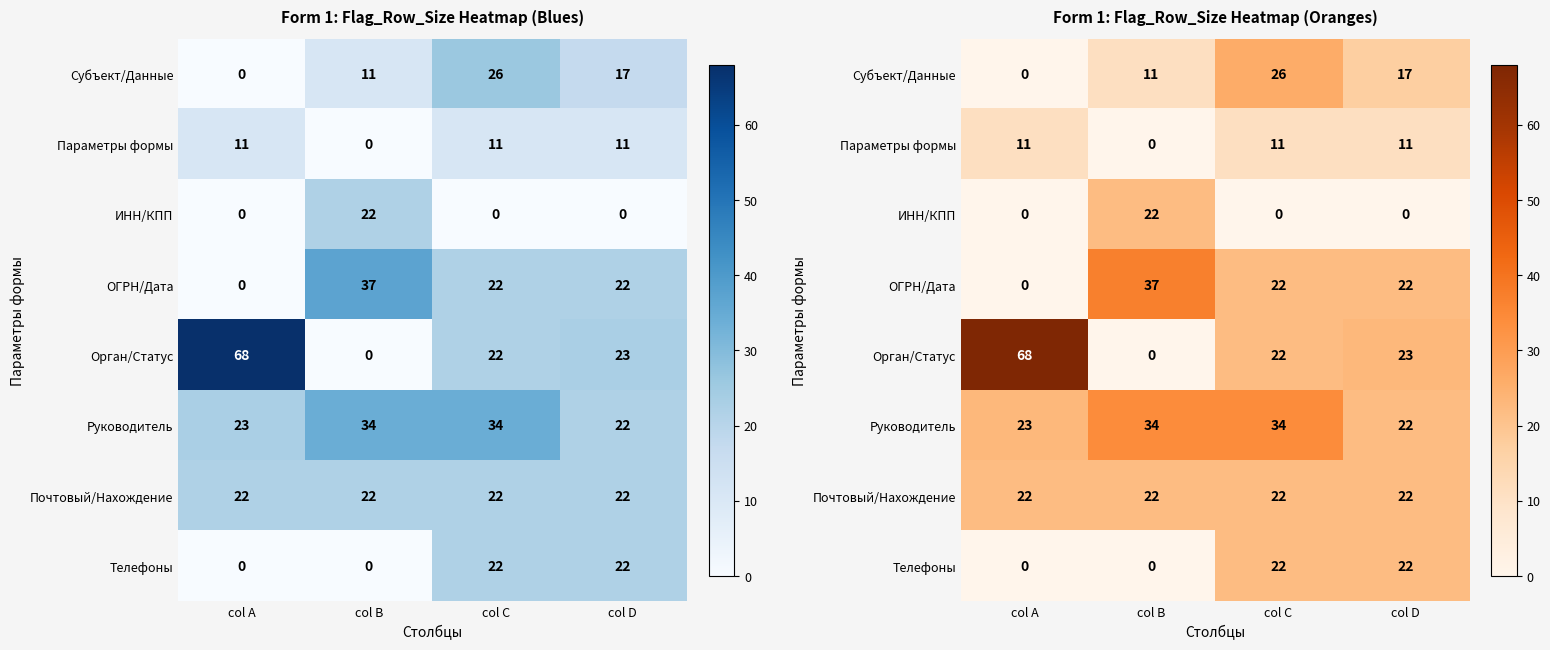

Between col A and col C, which series saw the biggest shift?

Орган/Статус